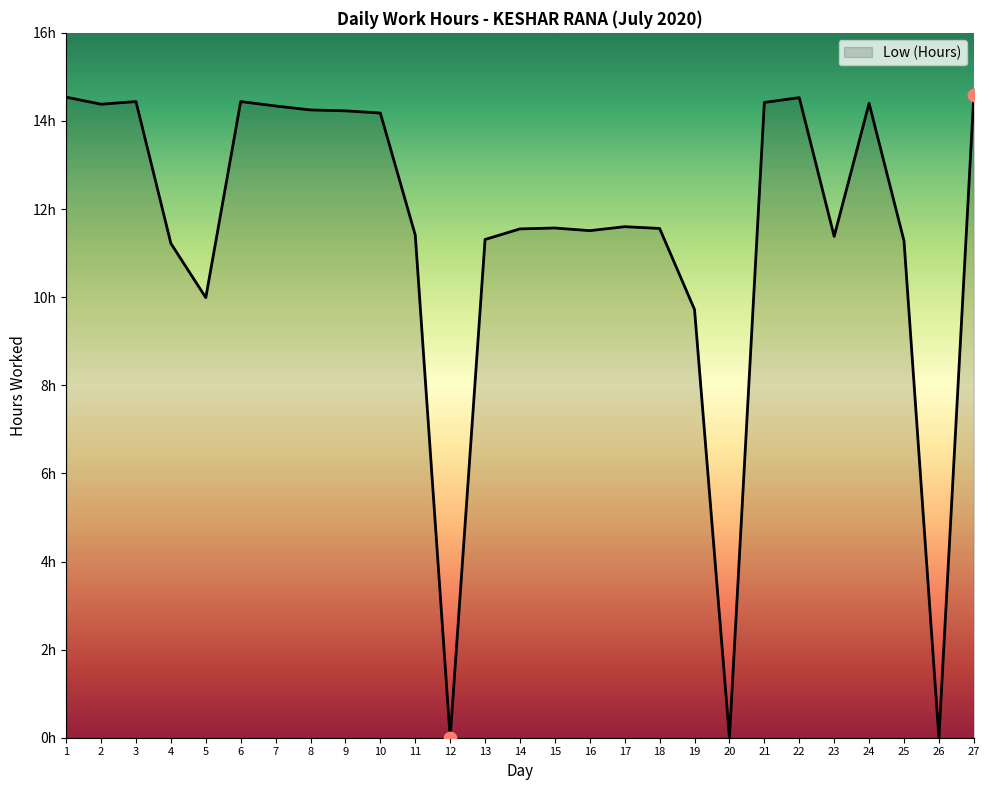

What is the ratio of the value at 19 to the value at 25?

0.9